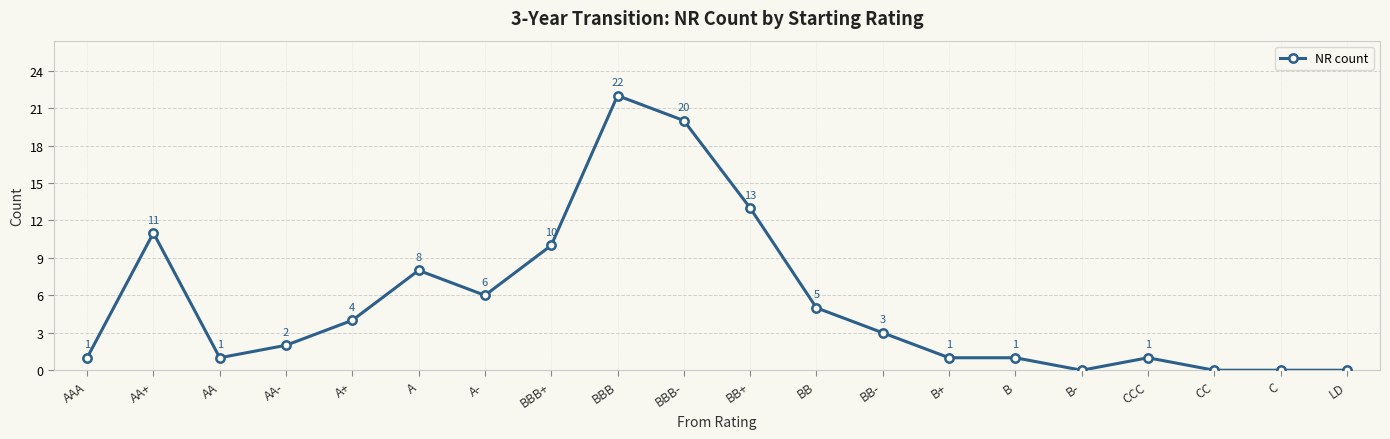

Which category has the highest value across all series?

BBB